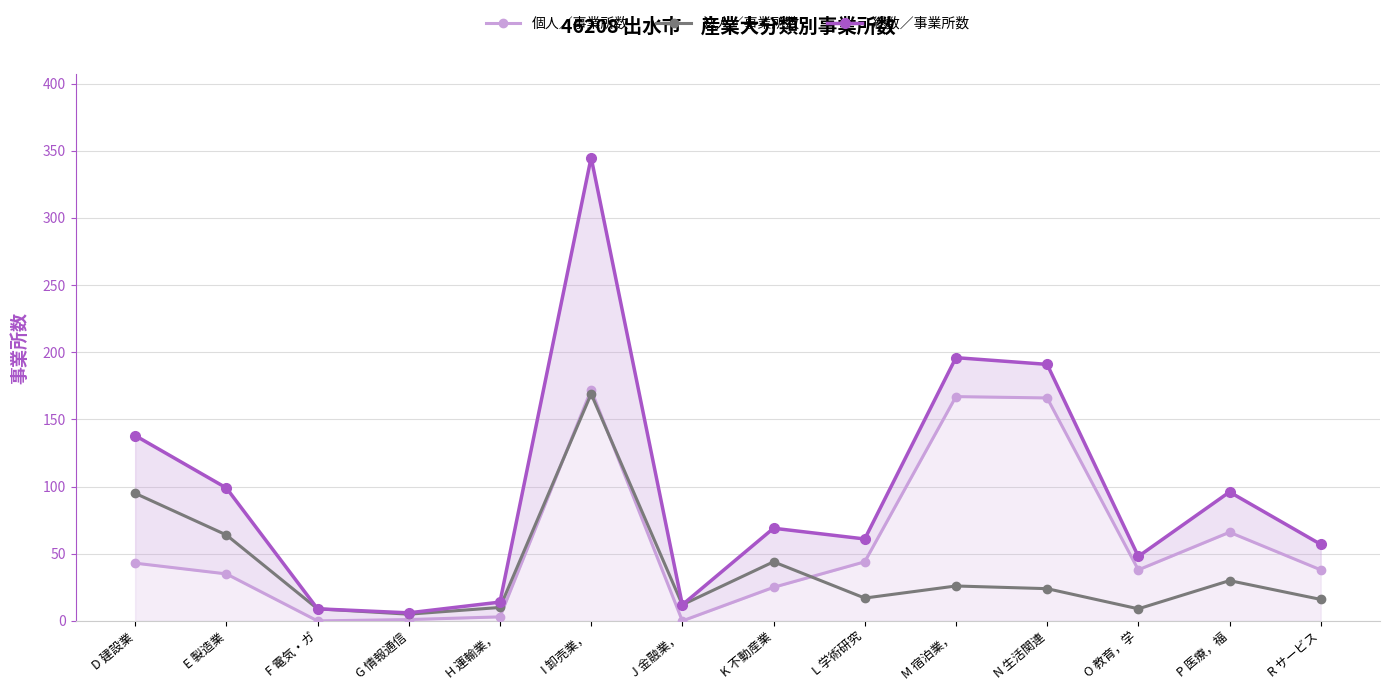

Which has a higher value, P 医療，福 or N 生活関連?

N 生活関連